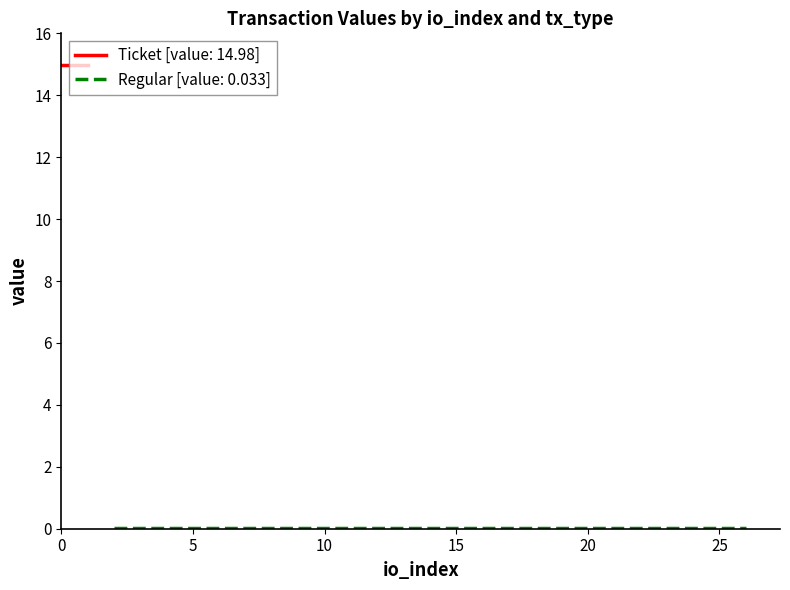

How many lines are shown in the chart?

2